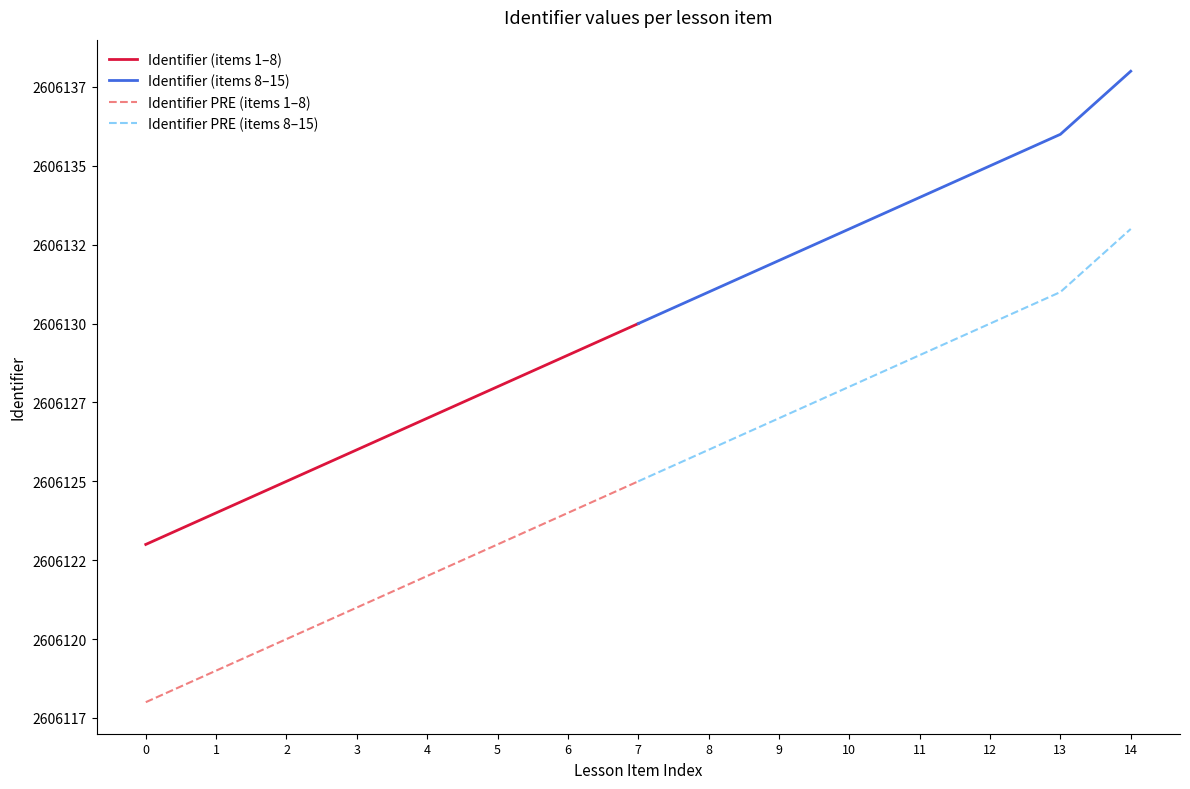

What is the value of the Identifier (items 8–15) point at the 7th from the left?

2606136